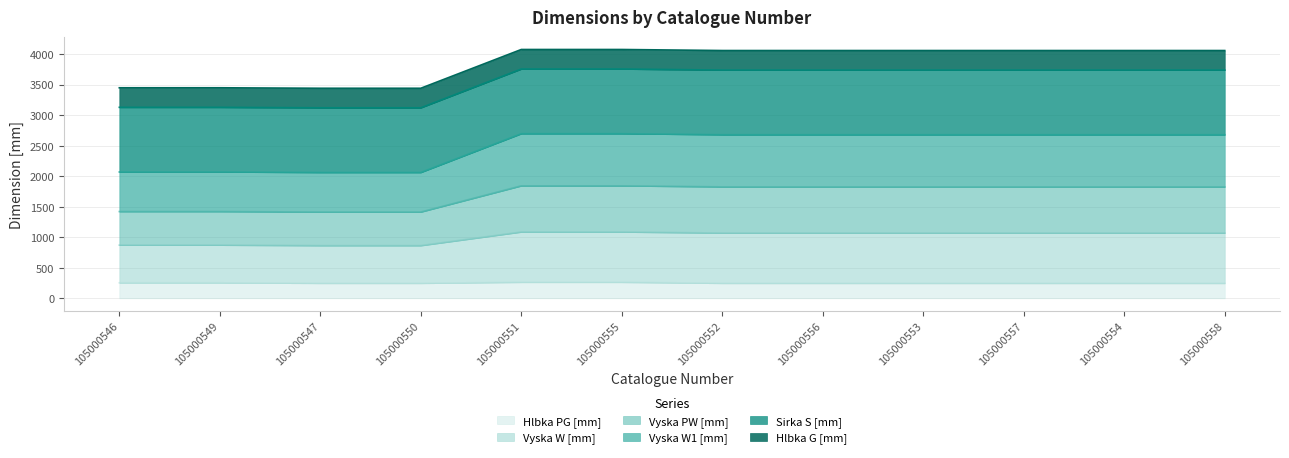

The Hlbka PG [mm] series shows 246 at 105000550. True or false?

True